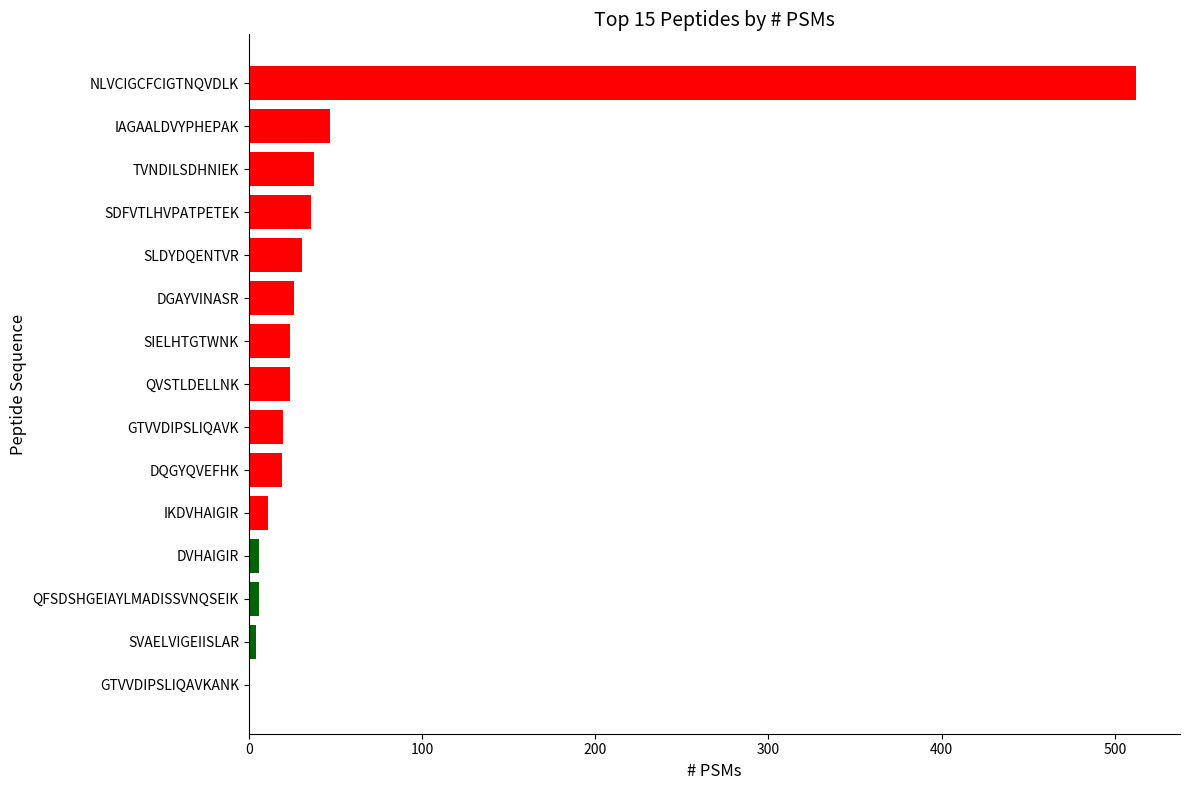

What is the change in value from IAGAALDVYPHEPAK to NLVCIGCFCIGTNQVDLK?

+465